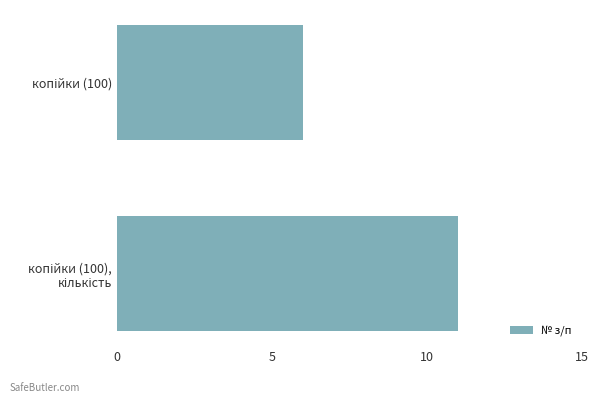

What is the maximum value shown in the chart?

11